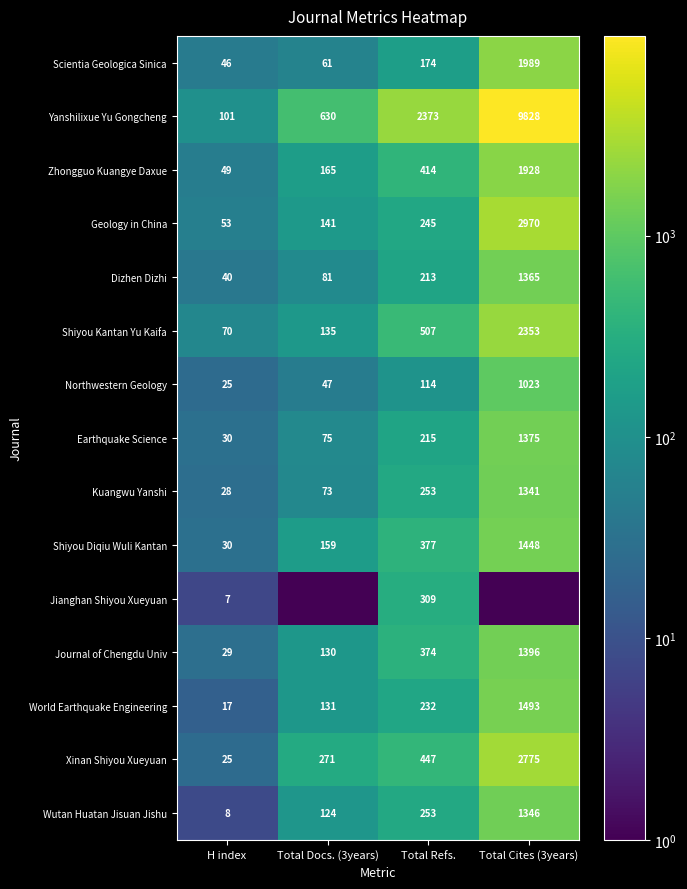

Is the value of Journal of Chengdu Univ at H index greater than the value of Zhongguo Kuangye Daxue at Total Refs.?

No